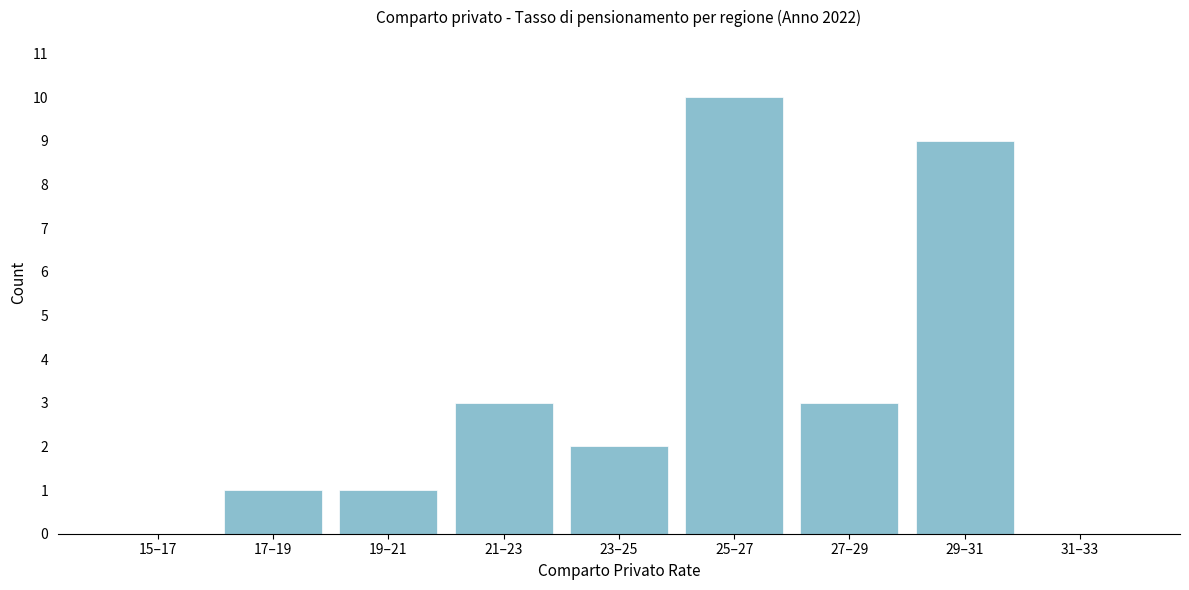

Reading left to right, list all the values displayed in this chart.

15–17=0	17–19=1	19–21=1	21–23=3	23–25=2	25–27=10	27–29=3	29–31=9	31–33=0